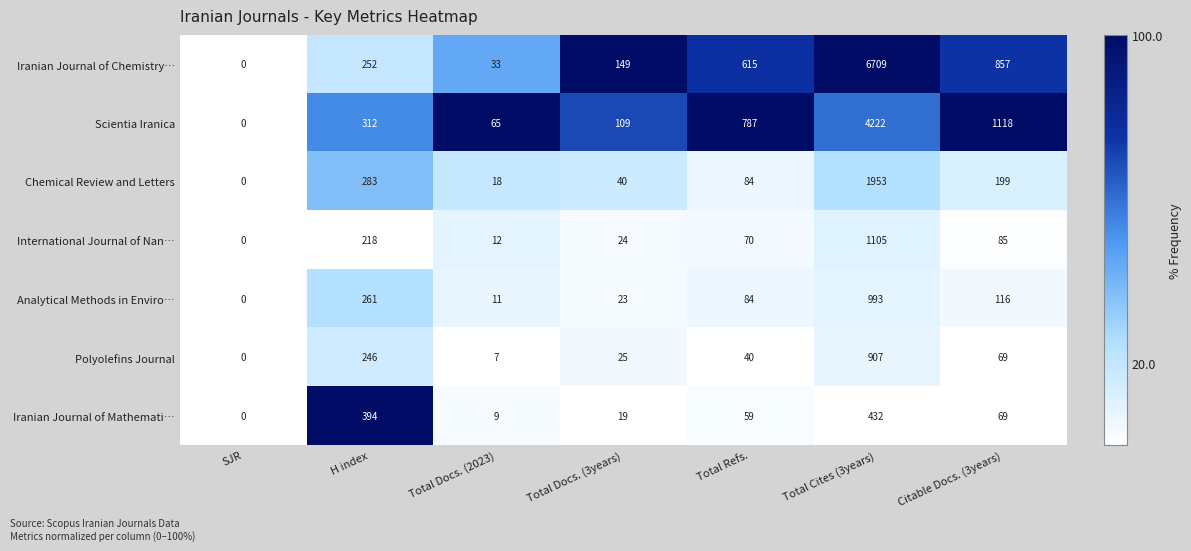

What is the total value across all series at Total Refs.?

1739